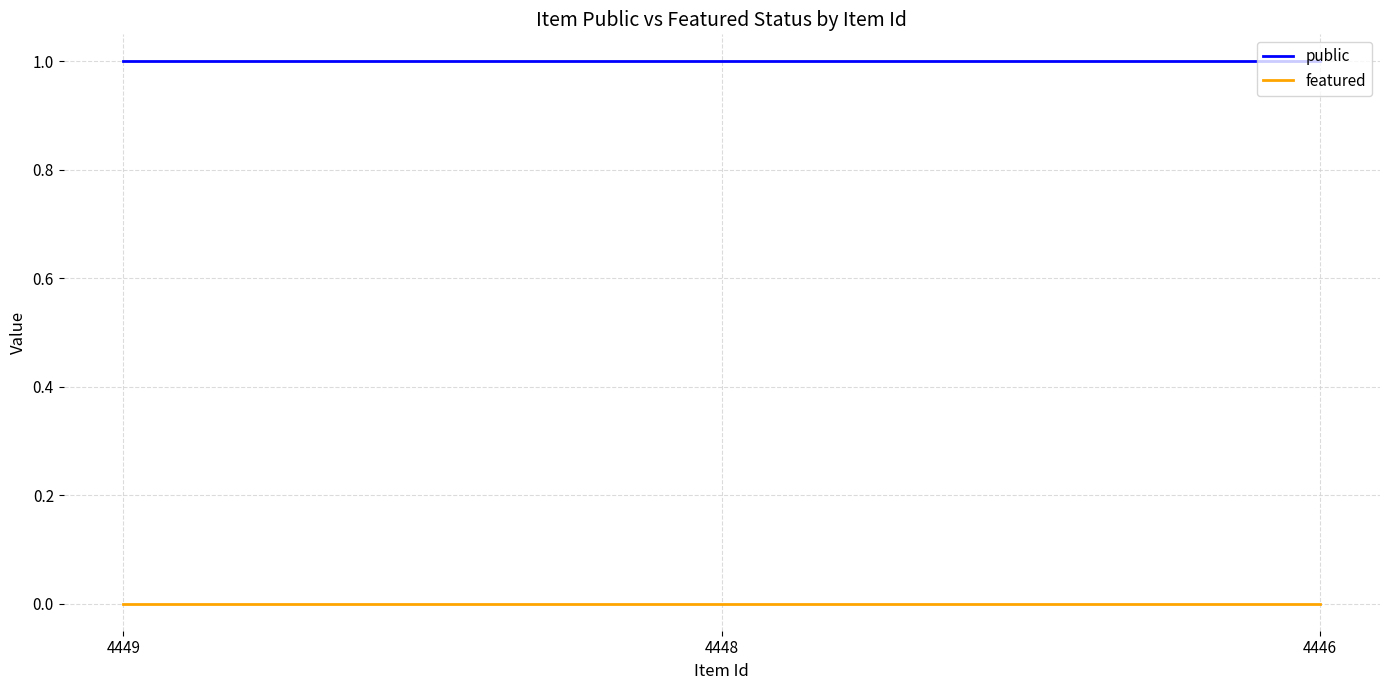

Rank the series at 4449 from lowest to highest value.

featured, public